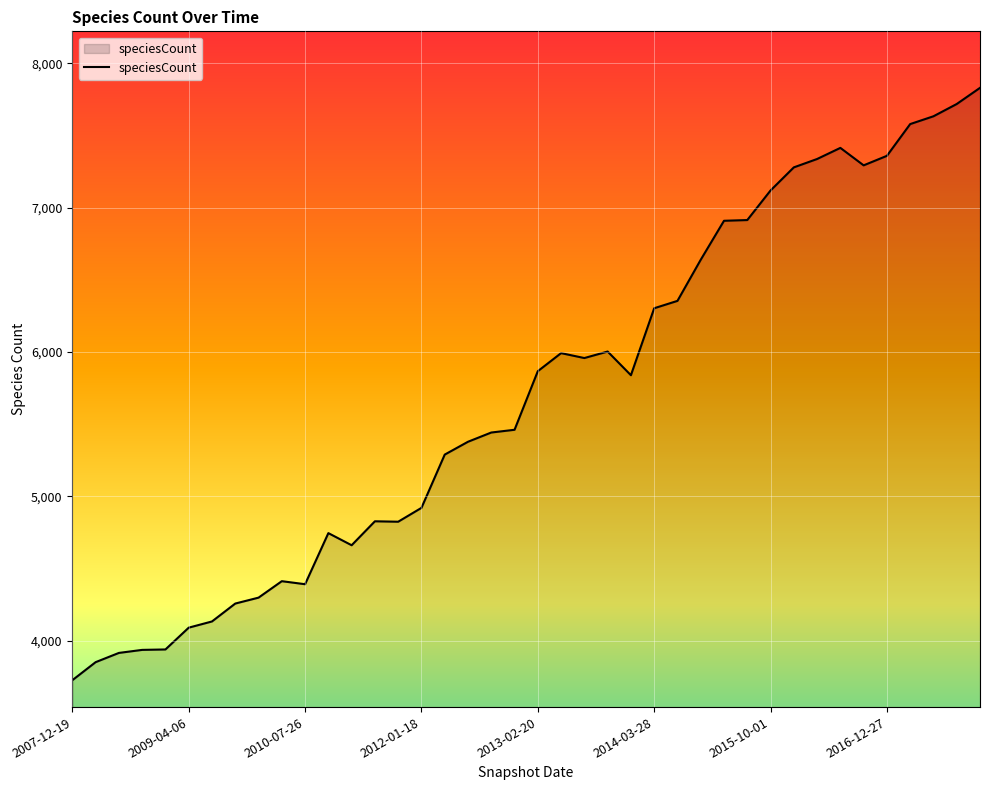

How many categories are shown in the chart?

40